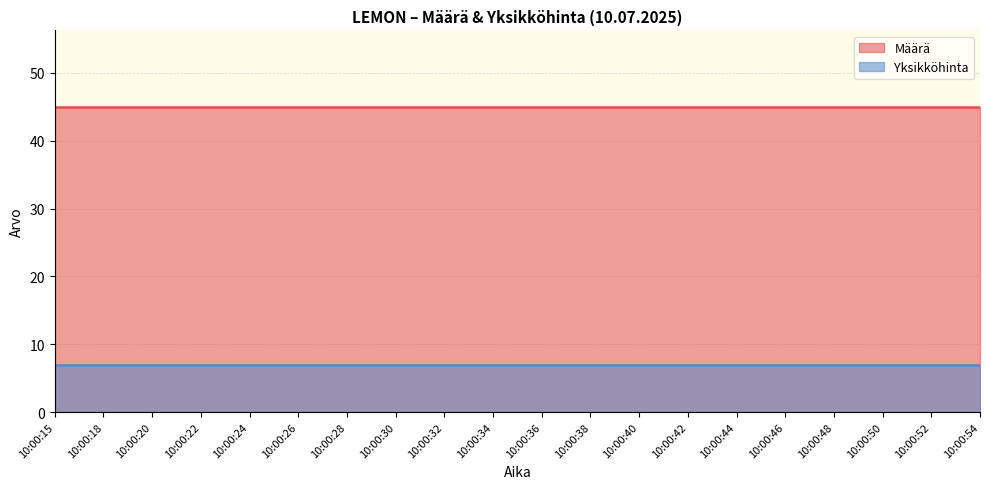

Which series has the largest range (max minus min)?

Määrä